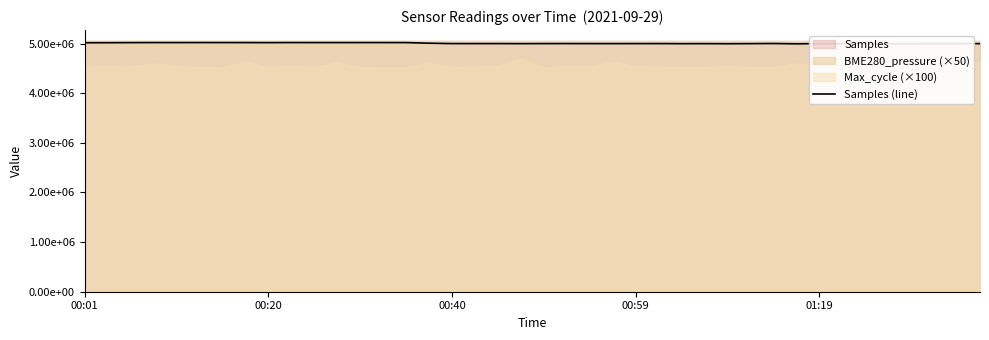

What is the greatest value displayed?

5022581